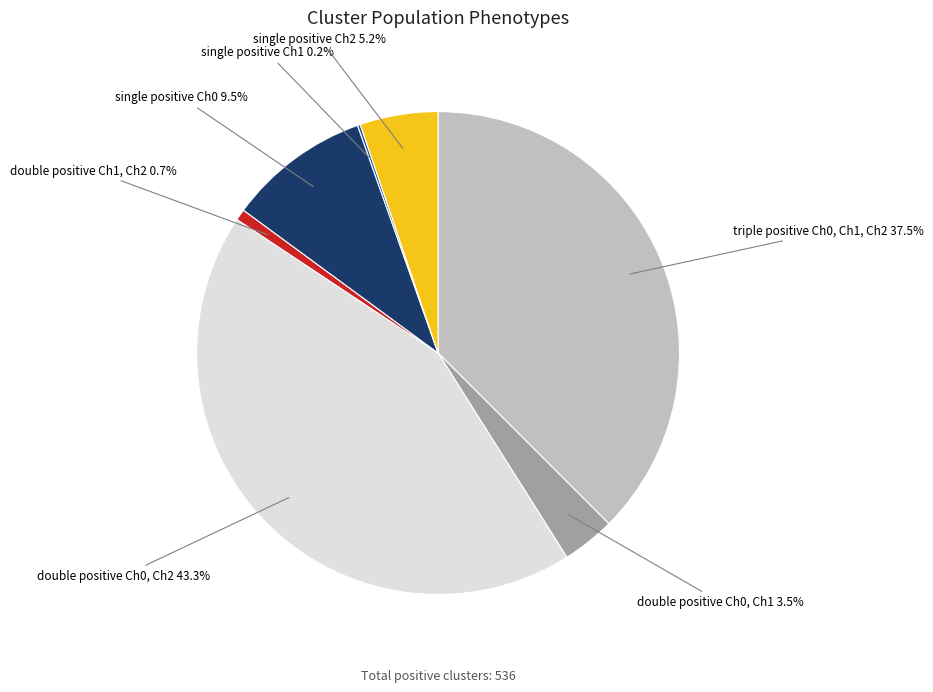

Combined, do double positive Ch1, Ch2 0.7% and double positive Ch0, Ch2 43.3% account for over 50%?

No